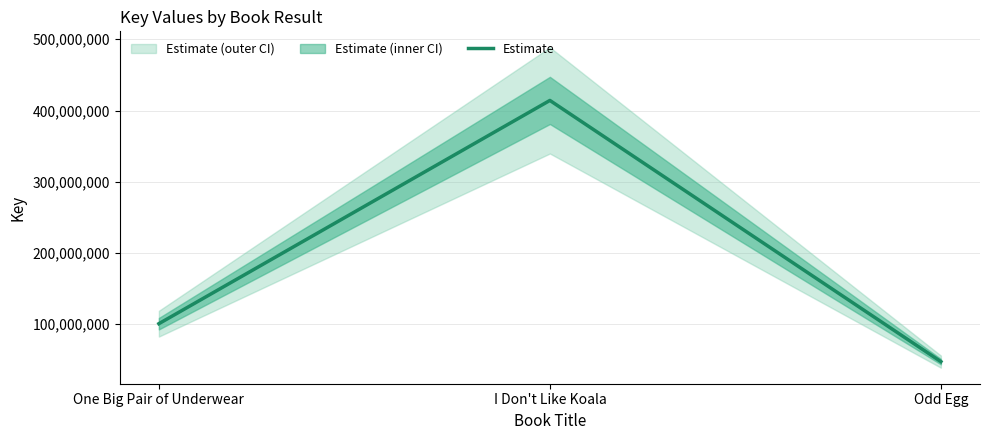

What is the ratio of the value at I Don't Like Koala to the value at Odd Egg?

8.7